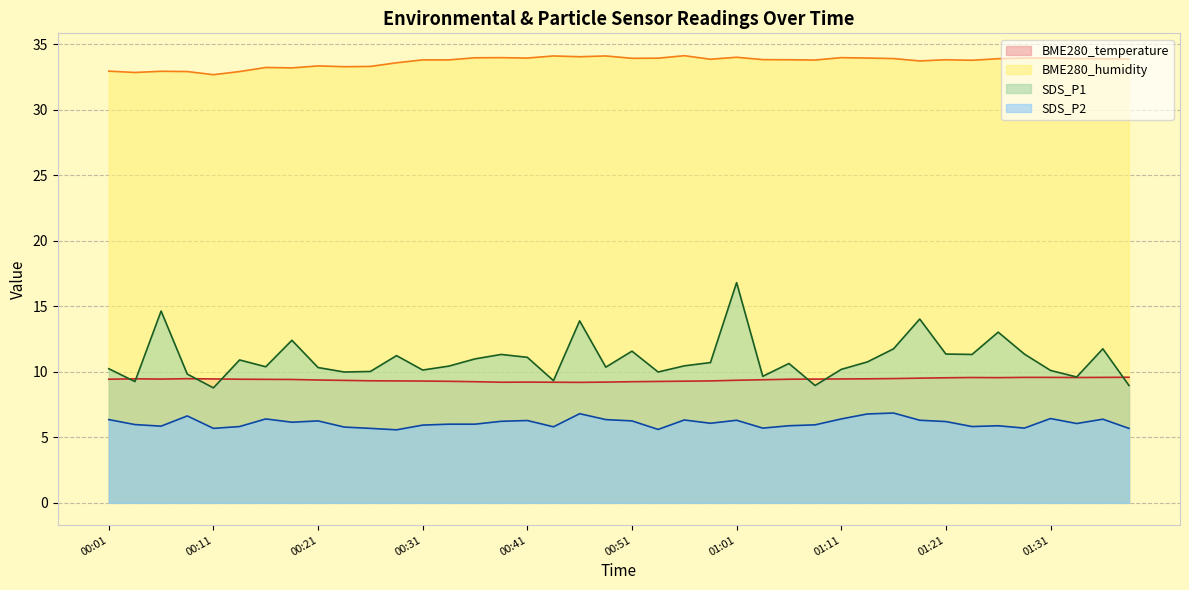

The value of BME280_temperature at 00:59 is 16.0. True or false?

False